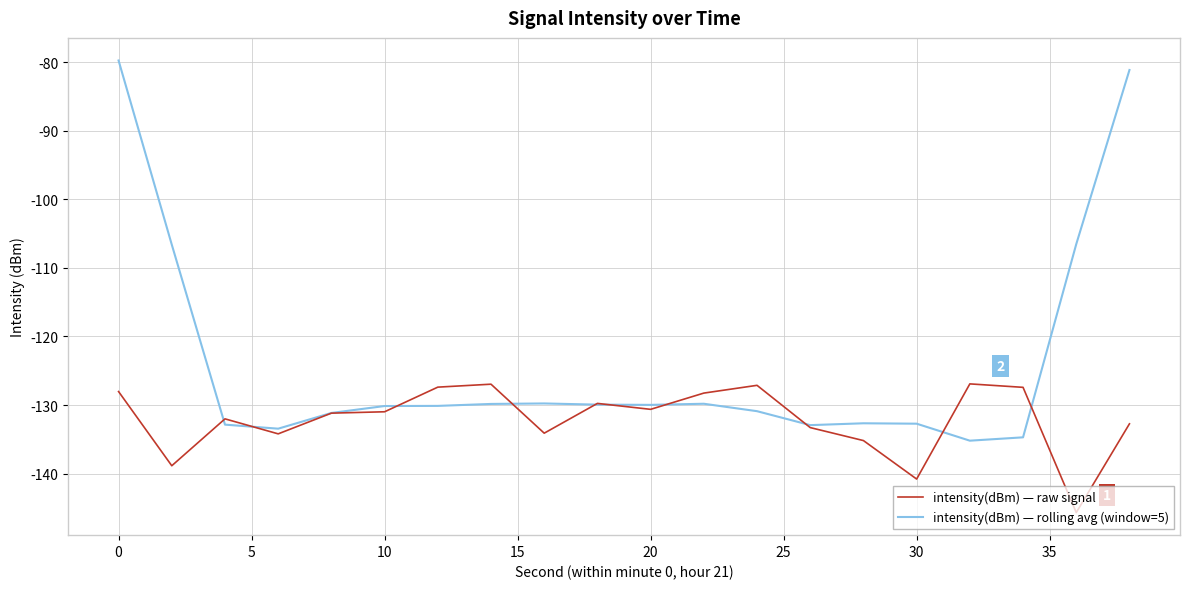

What is the lowest value of the intensity(dBm) — rolling avg (window=5) series?

-135.2